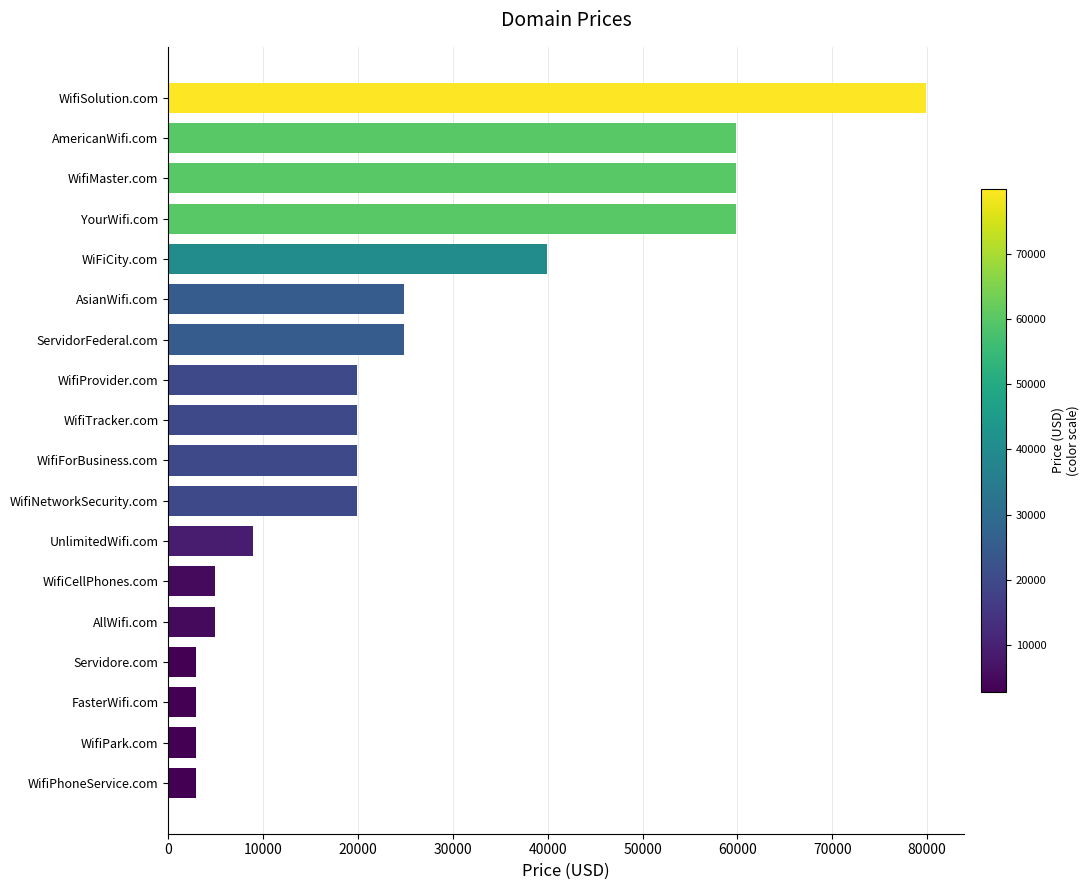

What is the sum of all values?

458984